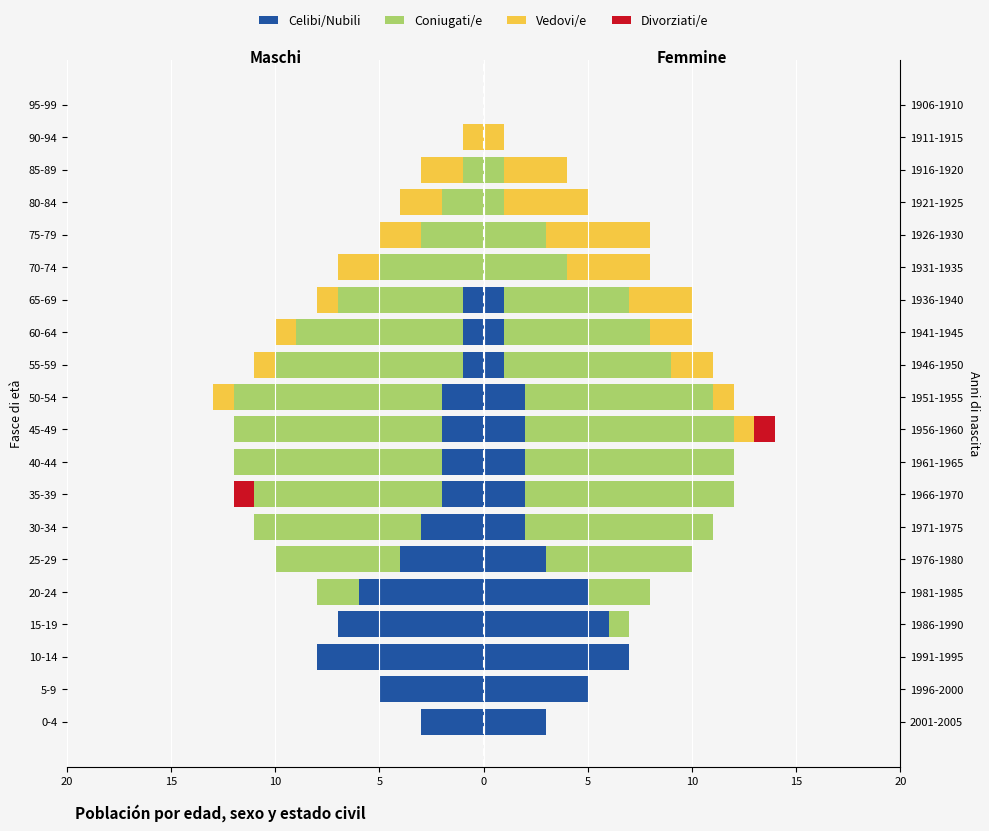

How many data points in Coniugati/e are above -3?

9